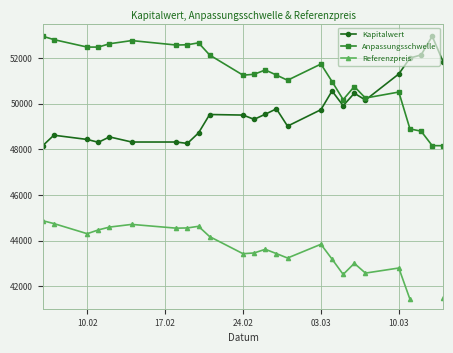

What is the lowest value of the Kapitalwert series?

48156.9